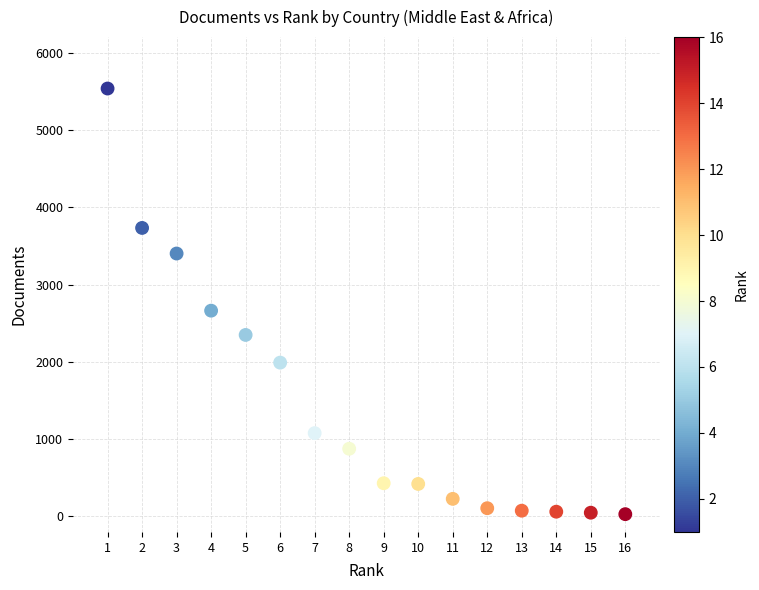

What is the range of Y values (max minus min)?

5505